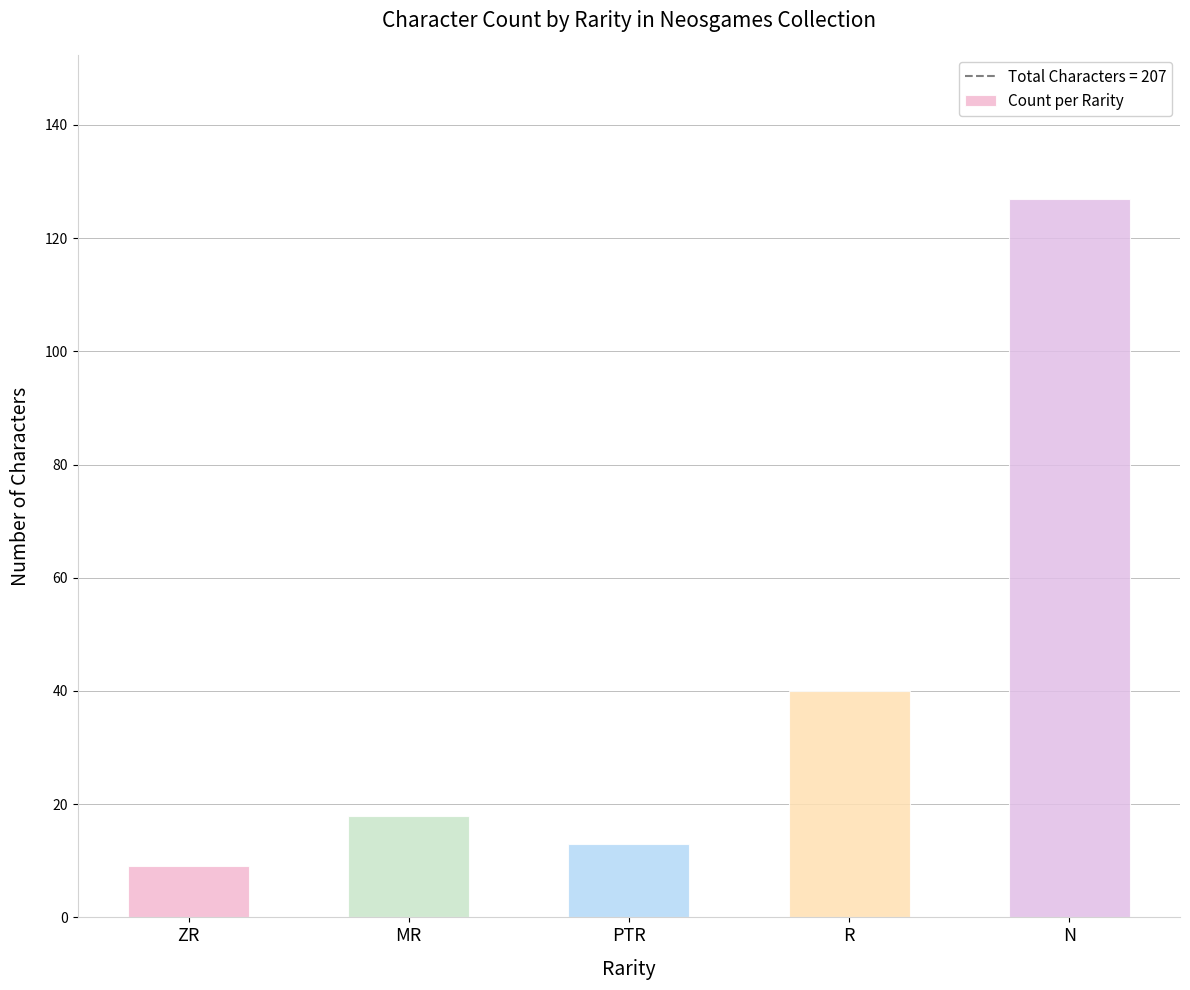

The value at R is 40. True or false?

True